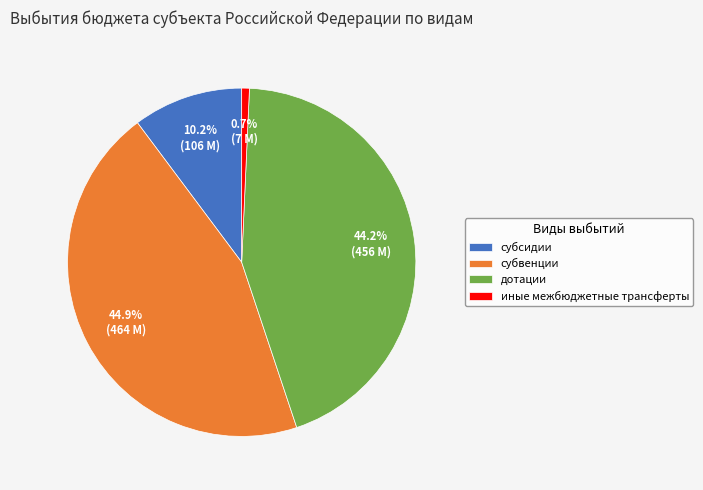

True or false: субсидии accounts for 10% of the total.

True